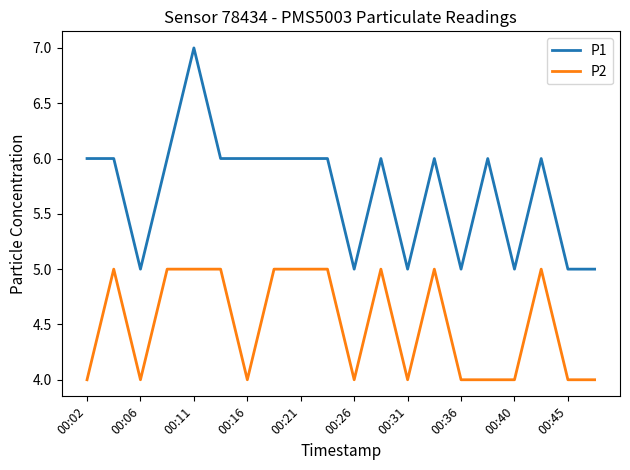

True or false: P2 and P1 cross at least once.

False